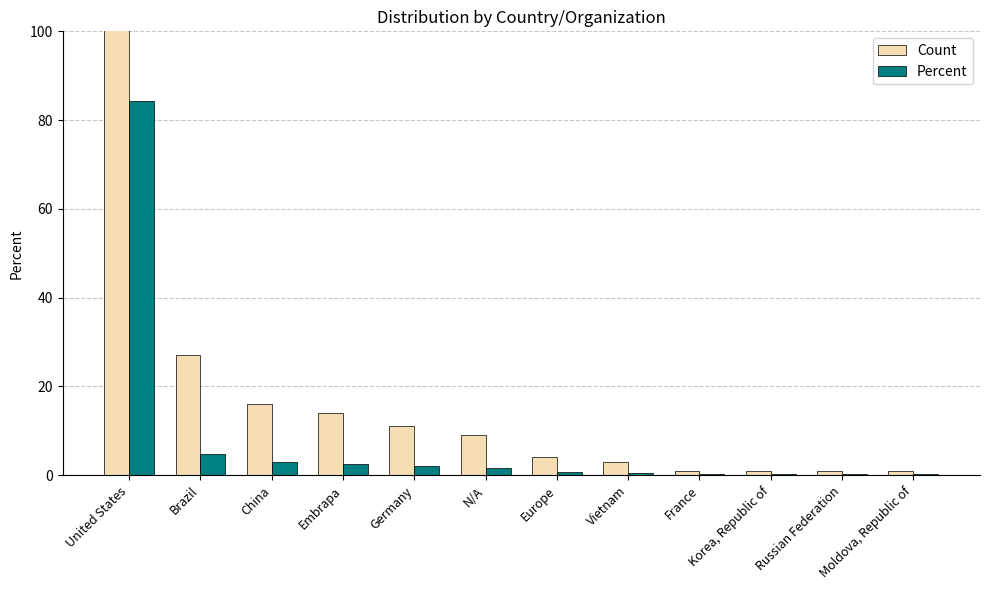

Reading left to right, what are all the values shown in this chart?

Count: United States=472.0	Brazil=27.0	China=16.0	Embrapa=14.0	Germany=11.0	N/A=9.0	Europe=4.0	Vietnam=3.0	France=1.0	Korea, Republic of=1.0	Russian Federation=1.0	Moldova, Republic of=1.0
Percent: United States=84.3	Brazil=4.8	China=2.9	Embrapa=2.5	Germany=2.0	N/A=1.6	Europe=0.7	Vietnam=0.5	France=0.2	Korea, Republic of=0.2	Russian Federation=0.2	Moldova, Republic of=0.2